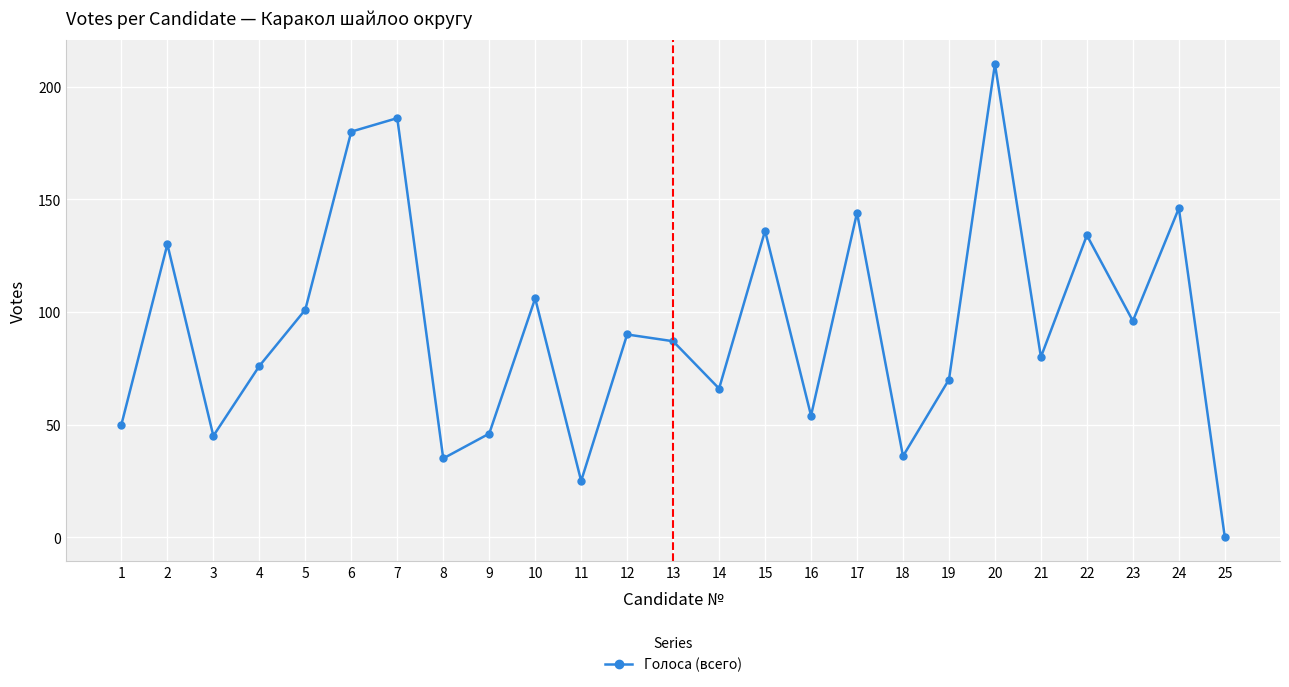

Is this an area chart (filled region under the line)?

No